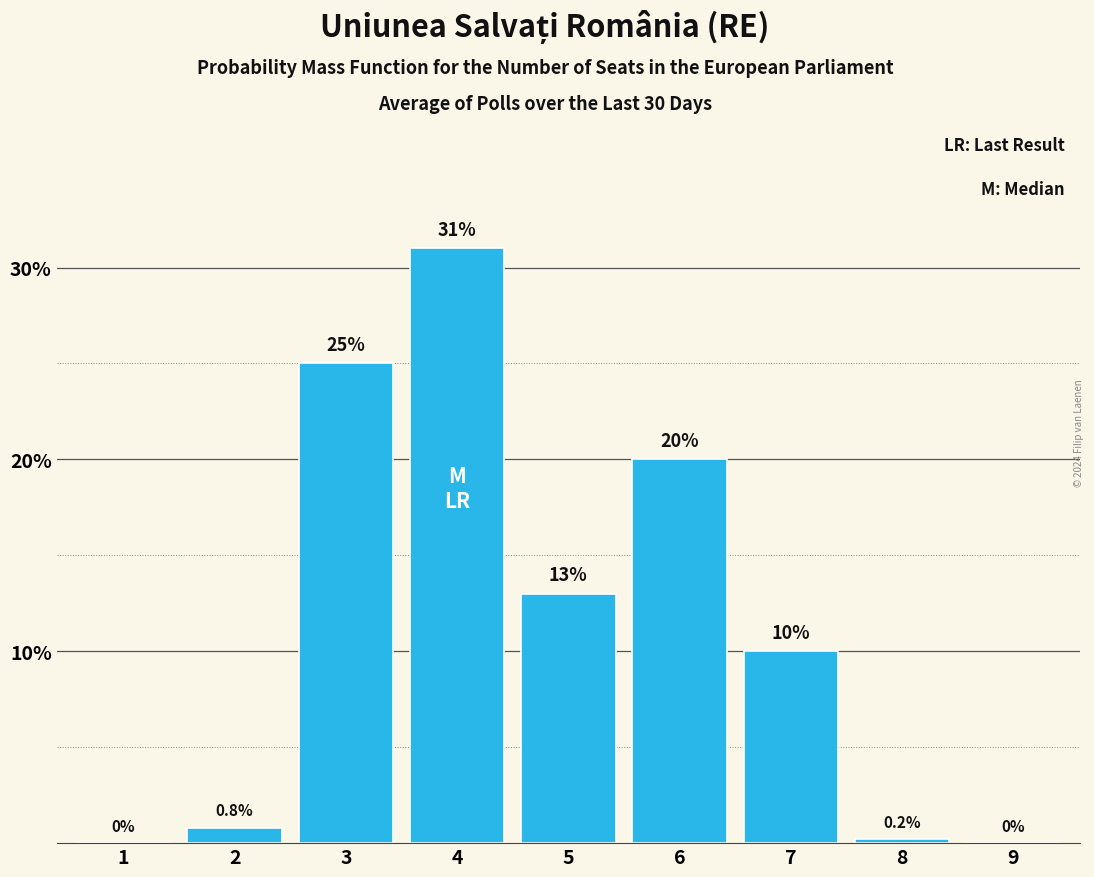

Reading right to left, list all the values displayed in this chart.

9=0.0	8=0.2	7=10.0	6=20.0	5=13.0	4=31.0	3=25.0	2=0.8	1=0.0